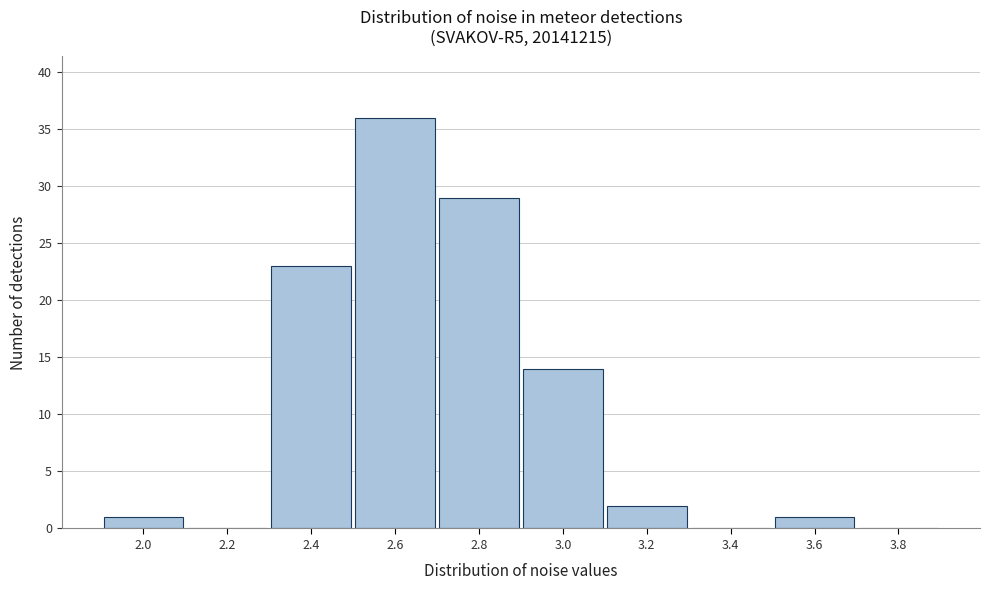

Reading left to right, extract all data points from this chart.

2.0=1	2.2=0	2.4=23	2.6=36	2.8=29	3.0=14	3.2=2	3.4=0	3.6=1	3.8=0